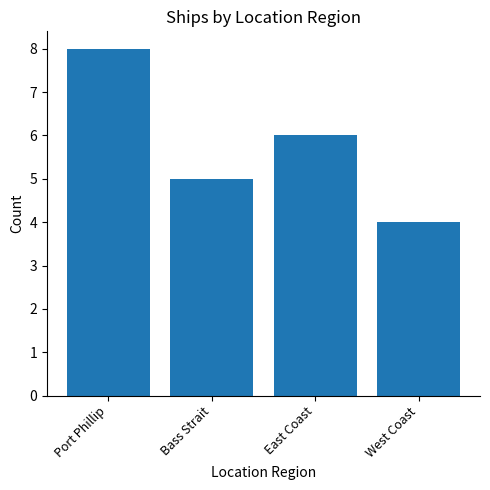

What is the difference between the maximum and minimum values?

4